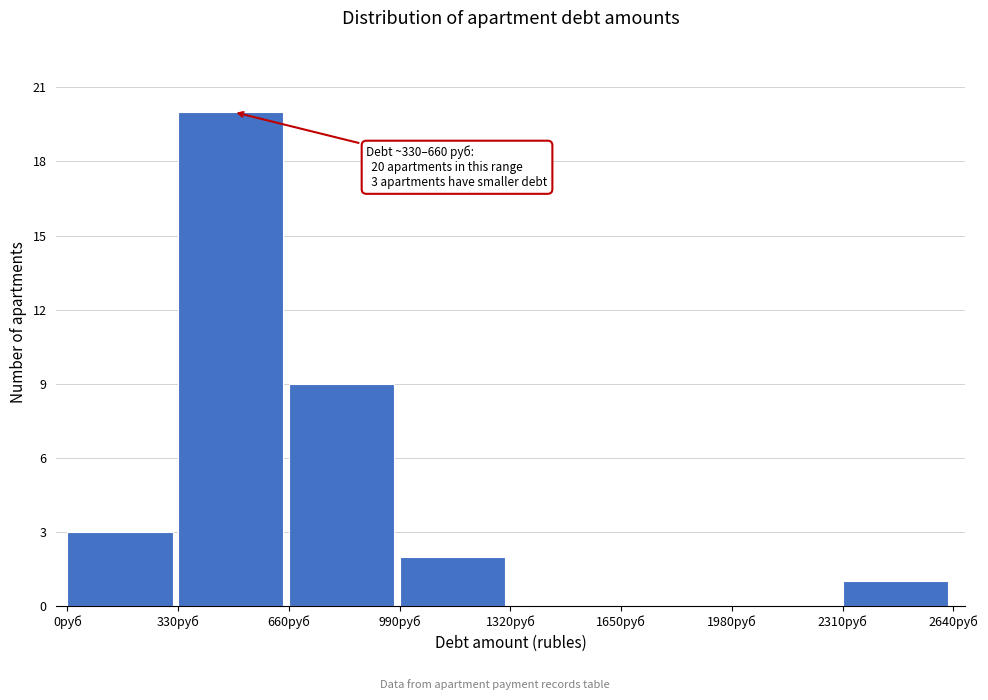

Which range on the x-axis has the tallest bar?

350 to 650